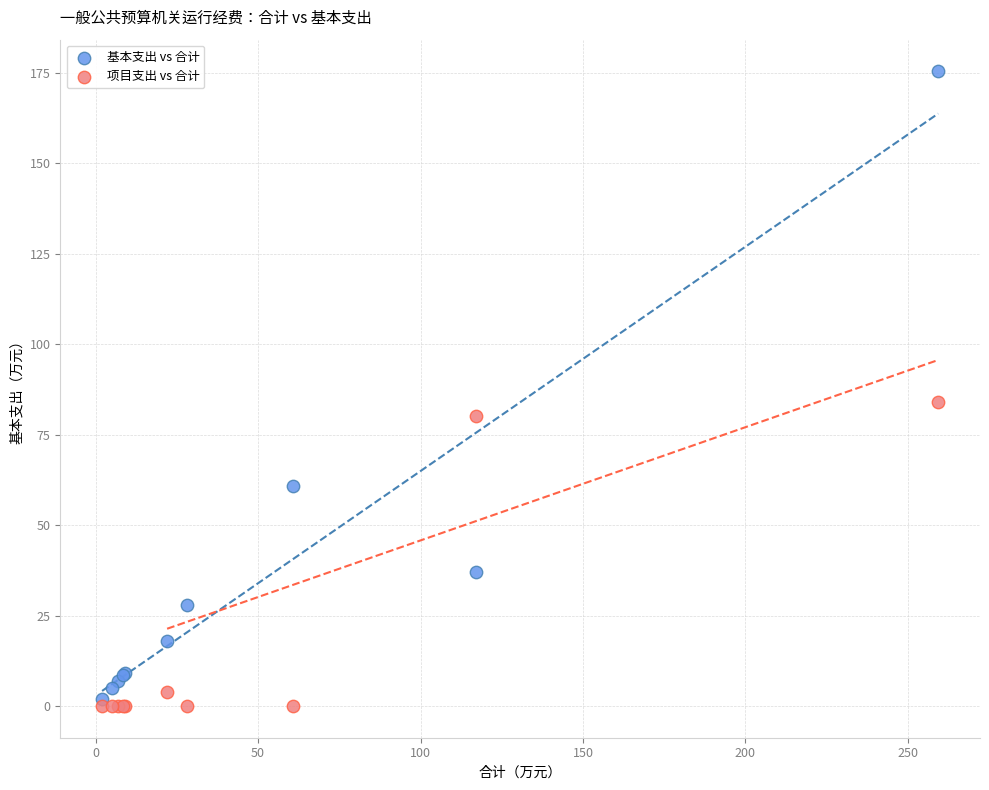

Which series reaches the maximum Y coordinate?

基本支出 vs 合计